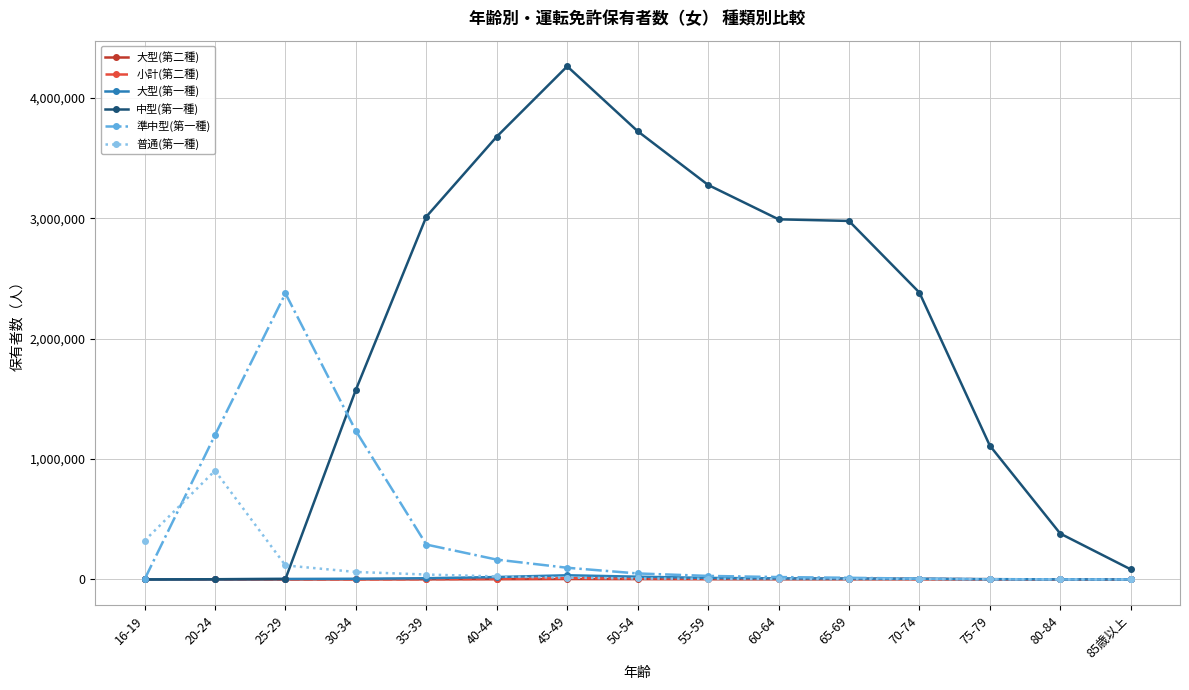

How many series are shown in this chart?

6